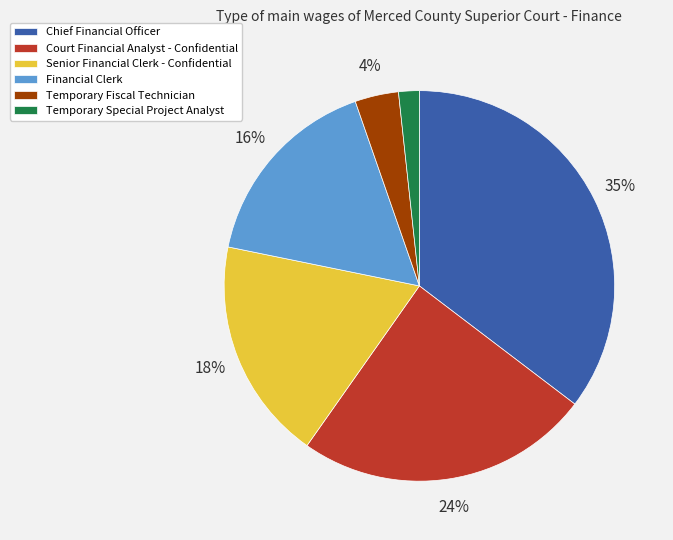

Combined, do Senior Financial Clerk - Confidential and Temporary Fiscal Technician account for over 50%?

No